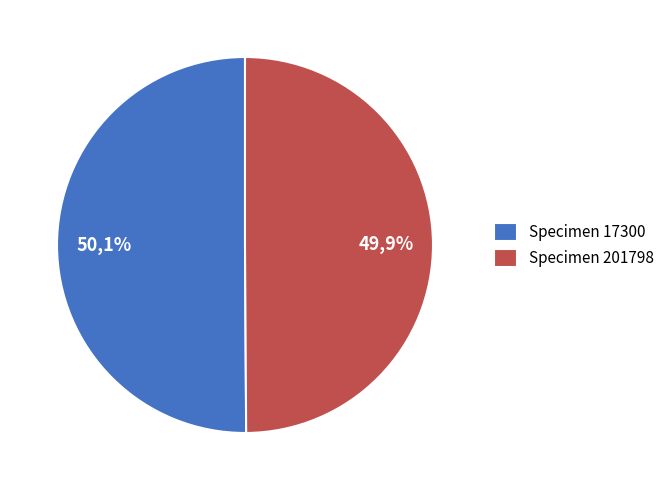

To the nearest percent, what is the average slice percentage?

50%